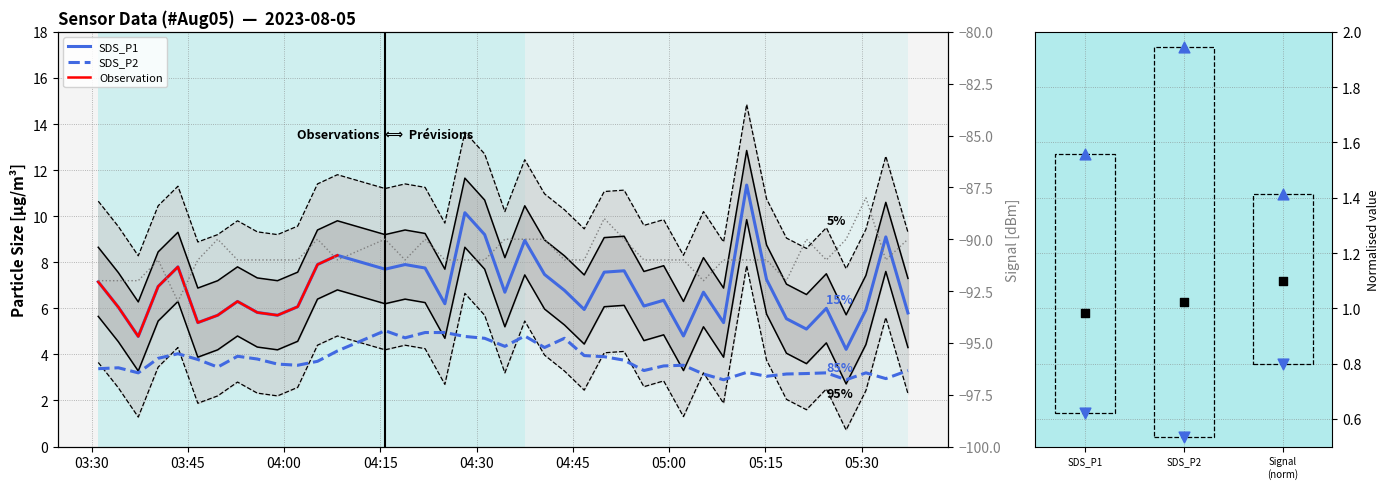

Which series has the largest total across all categories?

SDS_P1